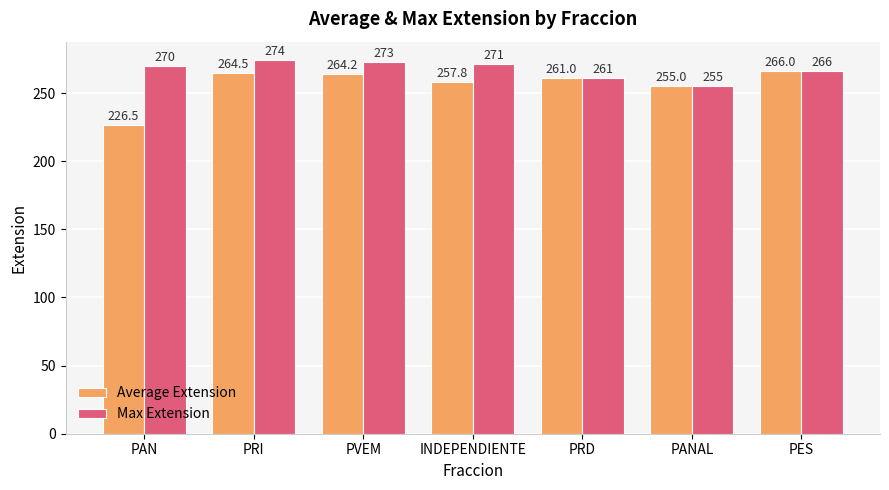

Reading left to right, transcribe all the data shown in this chart.

Average Extension: 226.5	264.5	264.2	257.8	261.0	255.0	266.0
Max Extension: 270.0	274.0	273.0	271.0	261.0	255.0	266.0